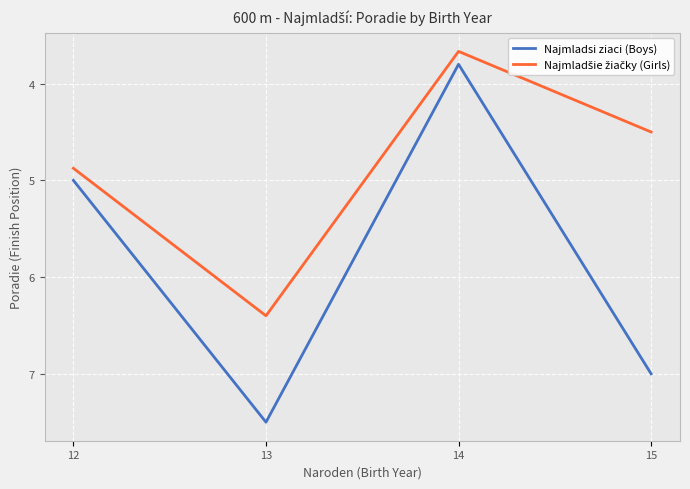

Which label corresponds to the smallest value in the chart?

14